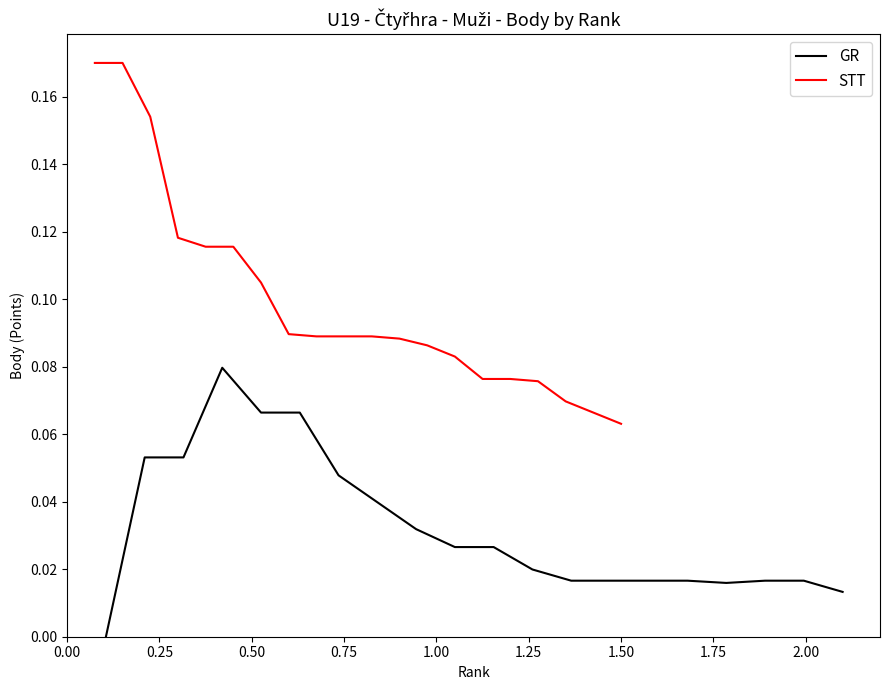

How many data points does each series have?

20